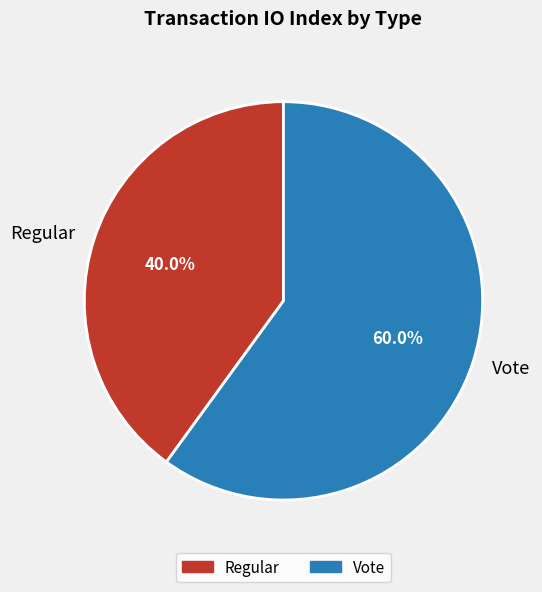

Count the number of slices in the pie.

2